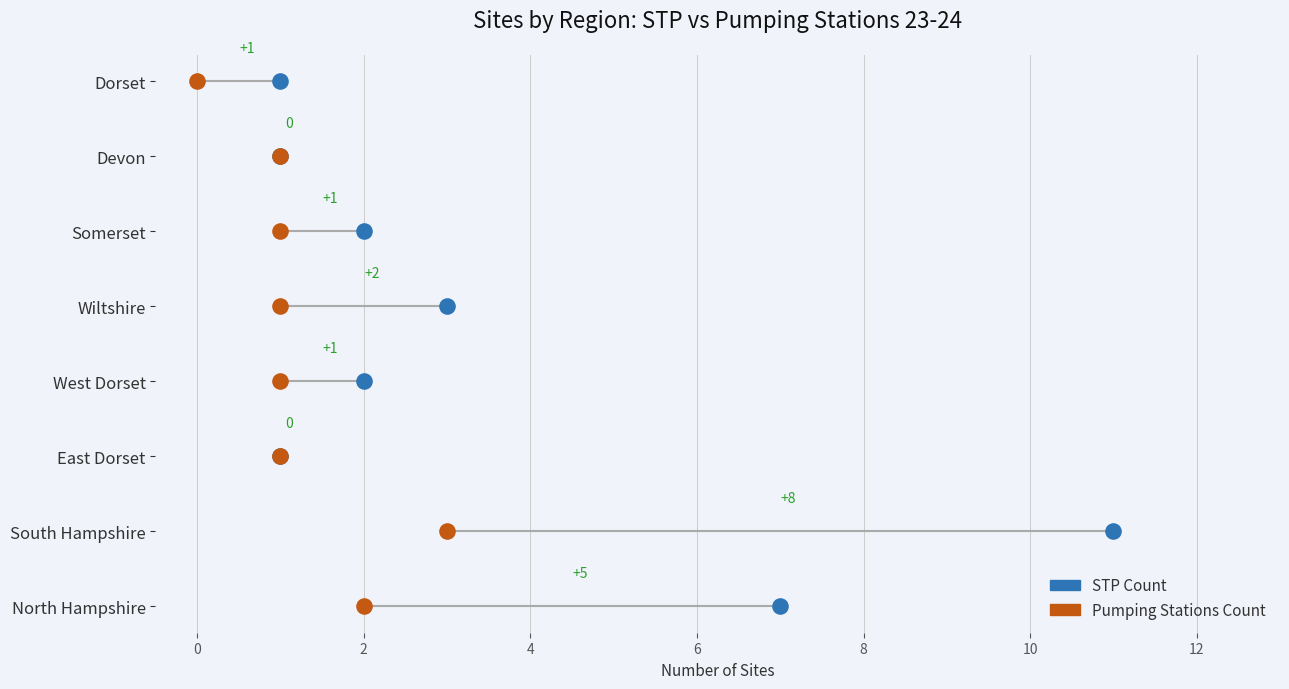

Which series has the largest total across all categories?

STP Count